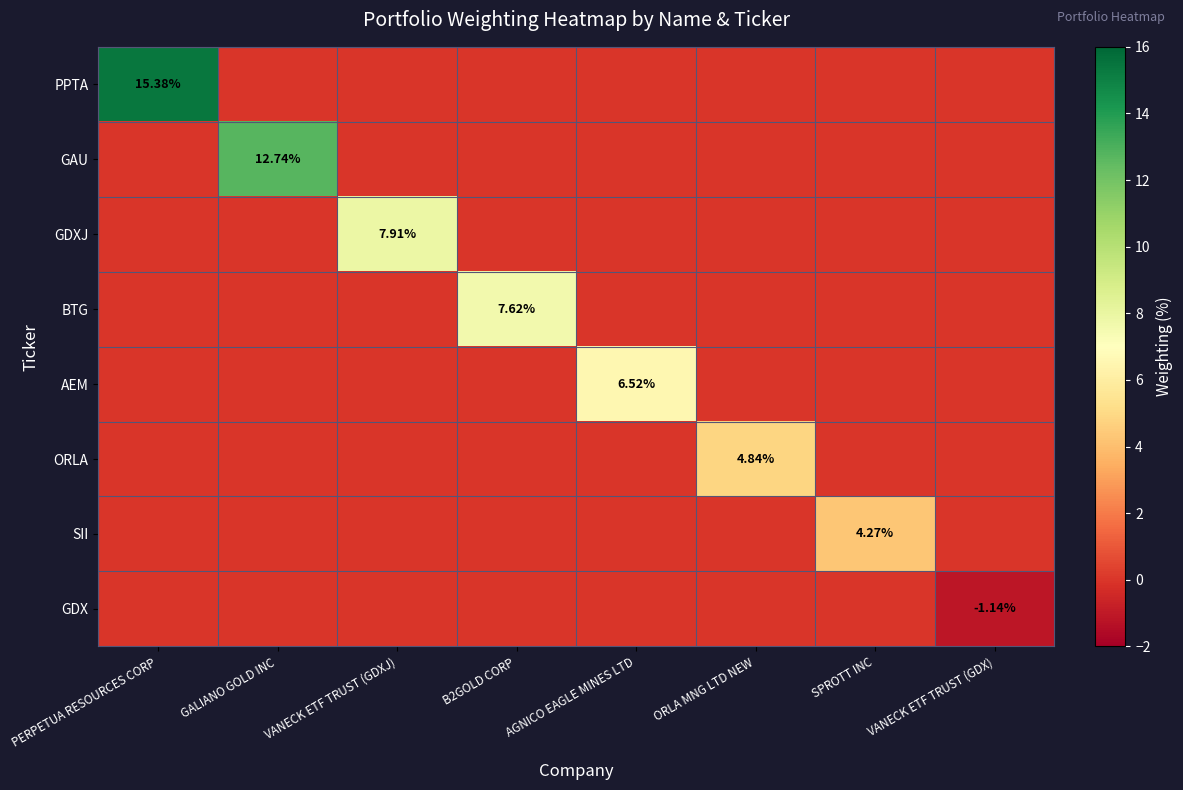

Rank the categories by BTG value from highest to lowest.

B2GOLD CORP, PERPETUA RESOURCES CORP, GALIANO GOLD INC, VANECK ETF TRUST (GDXJ), AGNICO EAGLE MINES LTD, ORLA MNG LTD NEW, SPROTT INC, VANECK ETF TRUST (GDX)